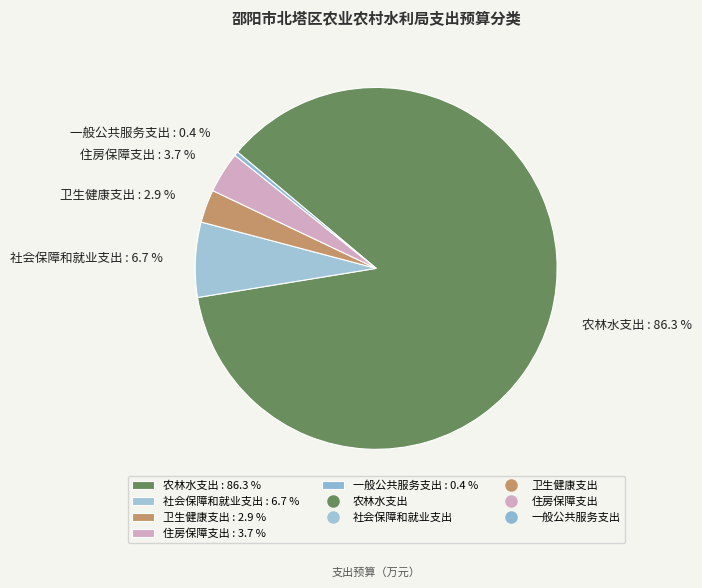

True or false: 卫生健康支出 accounts for 16% of the total.

False